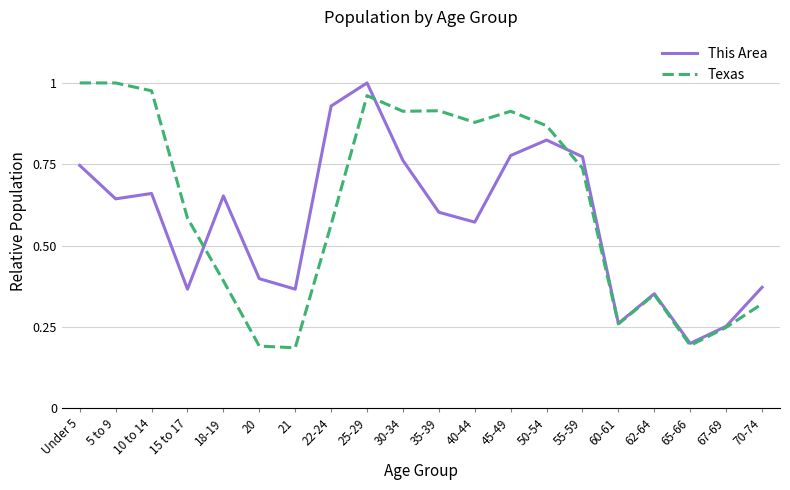

What is the total value across all series at 60-61?

0.5